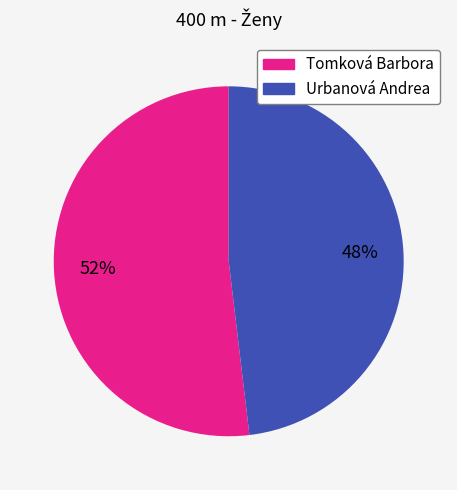

Which slice is the largest?

Tomková Barbora